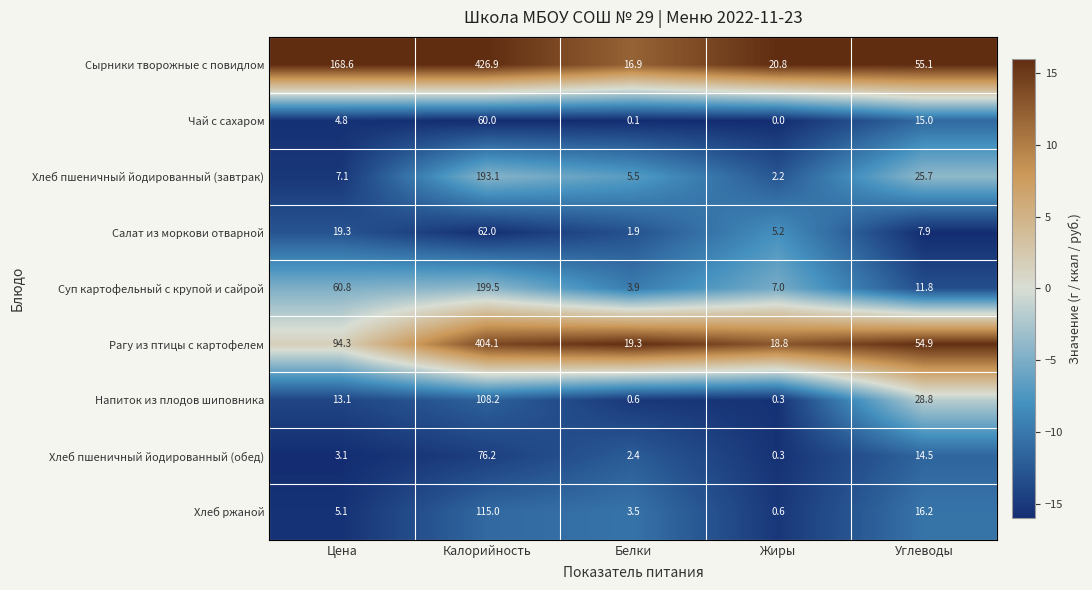

How many data points does each series have?

5